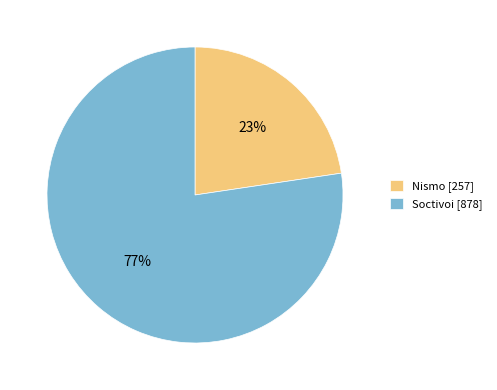

To the nearest percent, what is the average slice percentage?

50%